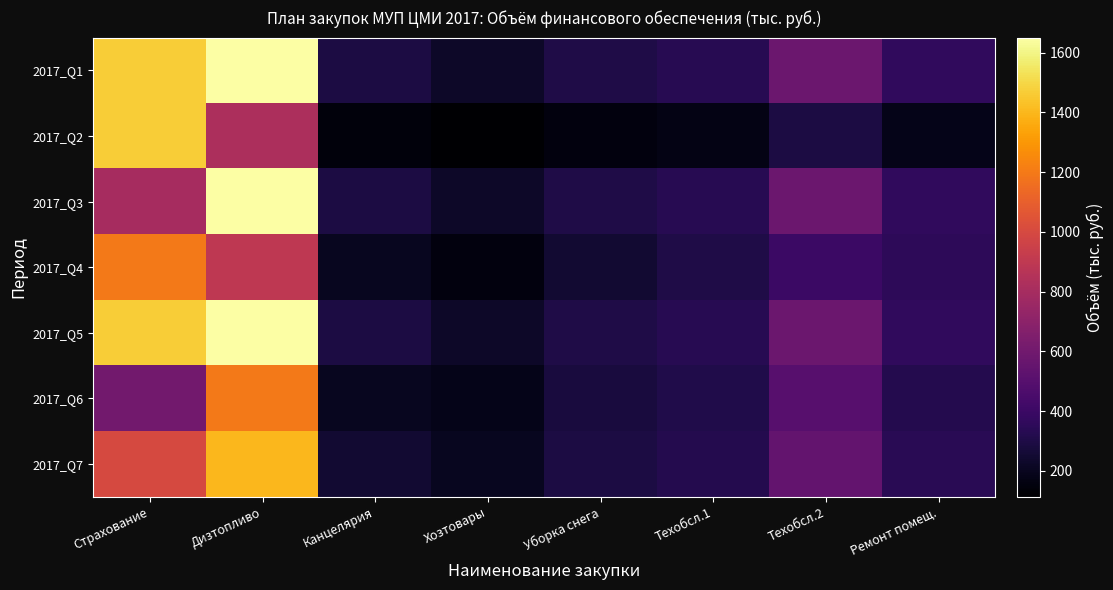

Reading left to right, list all the values displayed in this chart.

2017_Q1: Страхование=1466.5	Дизтопливо=1650.7	Канцелярия=289.6	Хозтовары=226.7	Уборка снега=305.1	Техобсл.1=335.5	Техобсл.2=576.8	Ремонт помещ.=361.2
2017_Q2: Страхование=1466.5	Дизтопливо=826.0	Канцелярия=144.8	Хозтовары=113.4	Уборка снега=152.5	Техобсл.1=167.8	Техобсл.2=288.4	Ремонт помещ.=180.6
2017_Q3: Страхование=800.0	Дизтопливо=1650.7	Канцелярия=289.6	Хозтовары=226.7	Уборка снега=305.1	Техобсл.1=335.5	Техобсл.2=576.8	Ремонт помещ.=361.2
2017_Q4: Страхование=1200.0	Дизтопливо=900.0	Канцелярия=200.0	Хозтовары=150.0	Уборка снега=250.0	Техобсл.1=300.0	Техобсл.2=400.0	Ремонт помещ.=350.0
2017_Q5: Страхование=1466.5	Дизтопливо=1650.7	Канцелярия=289.6	Хозтовары=226.7	Уборка снега=305.1	Техобсл.1=335.5	Техобсл.2=576.8	Ремонт помещ.=361.2
2017_Q6: Страхование=600.0	Дизтопливо=1200.0	Канцелярия=200.0	Хозтовары=180.0	Уборка снега=280.0	Техобсл.1=310.0	Техобсл.2=500.0	Ремонт помещ.=320.0
2017_Q7: Страхование=1000.0	Дизтопливо=1400.0	Канцелярия=250.0	Хозтовары=200.0	Уборка снега=290.0	Техобсл.1=320.0	Техобсл.2=550.0	Ремонт помещ.=340.0